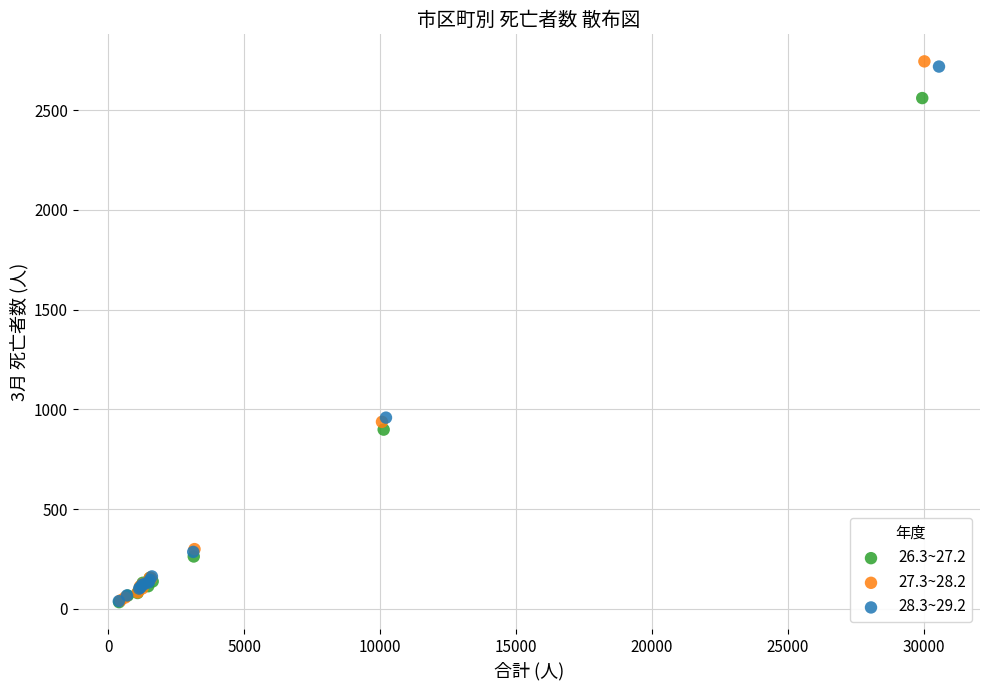

Which series has the widest spread of Y values?

27.3~28.2